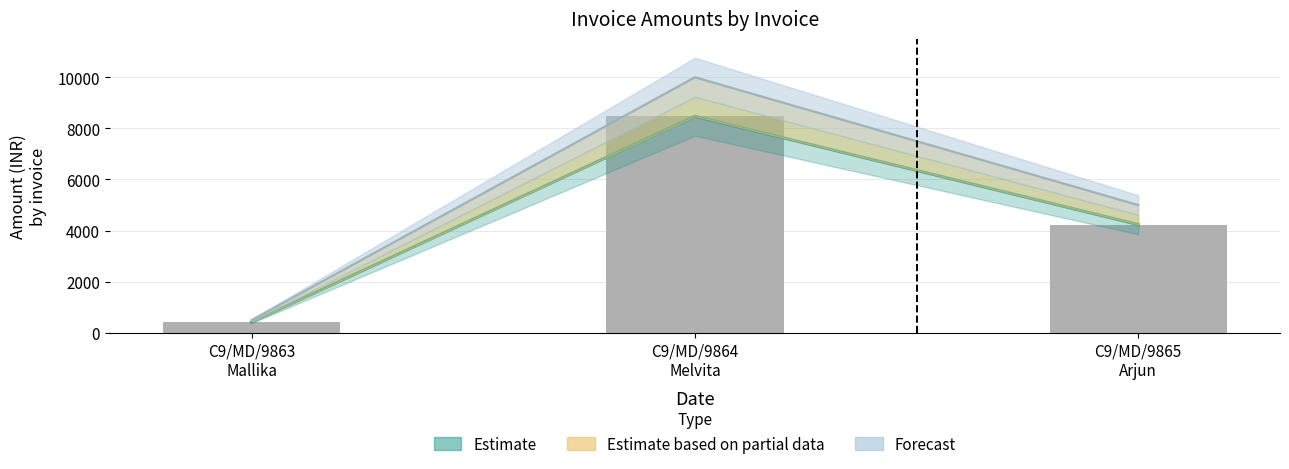

What is the ratio of the value at C9/MD/9863
Mallika to the value at C9/MD/9865
Arjun?

0.1